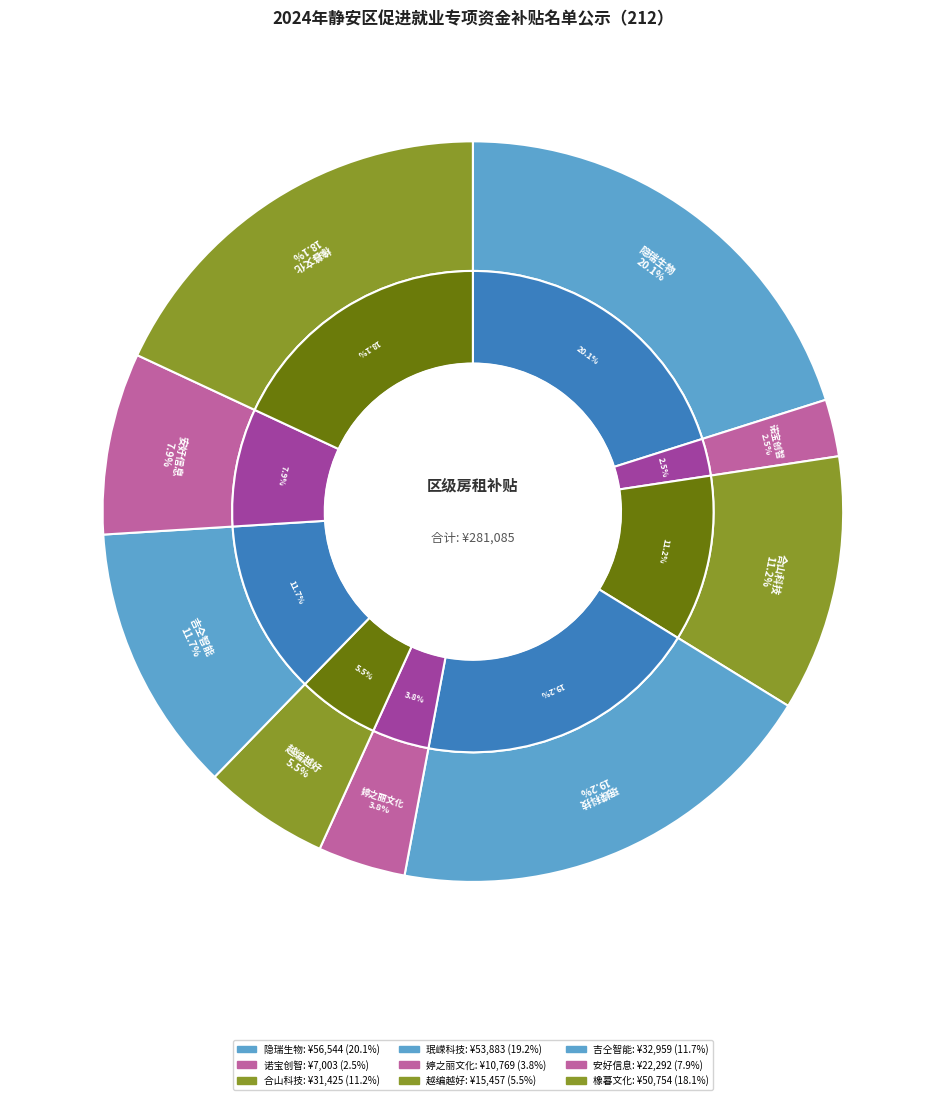

Count the number of slices in the pie.

9